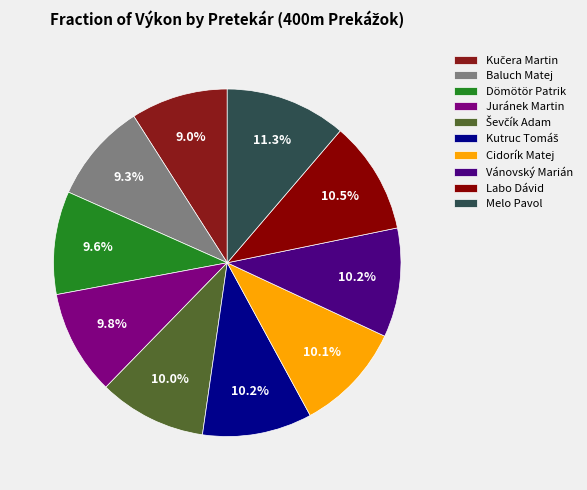

What percentage do Baluch Matej and Cidorík Matej together represent?

19.4%